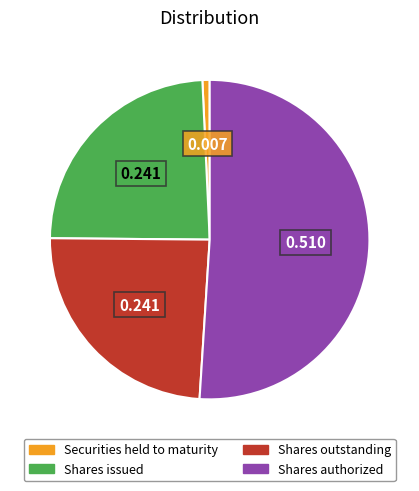

Is there a majority slice in this chart?

Yes